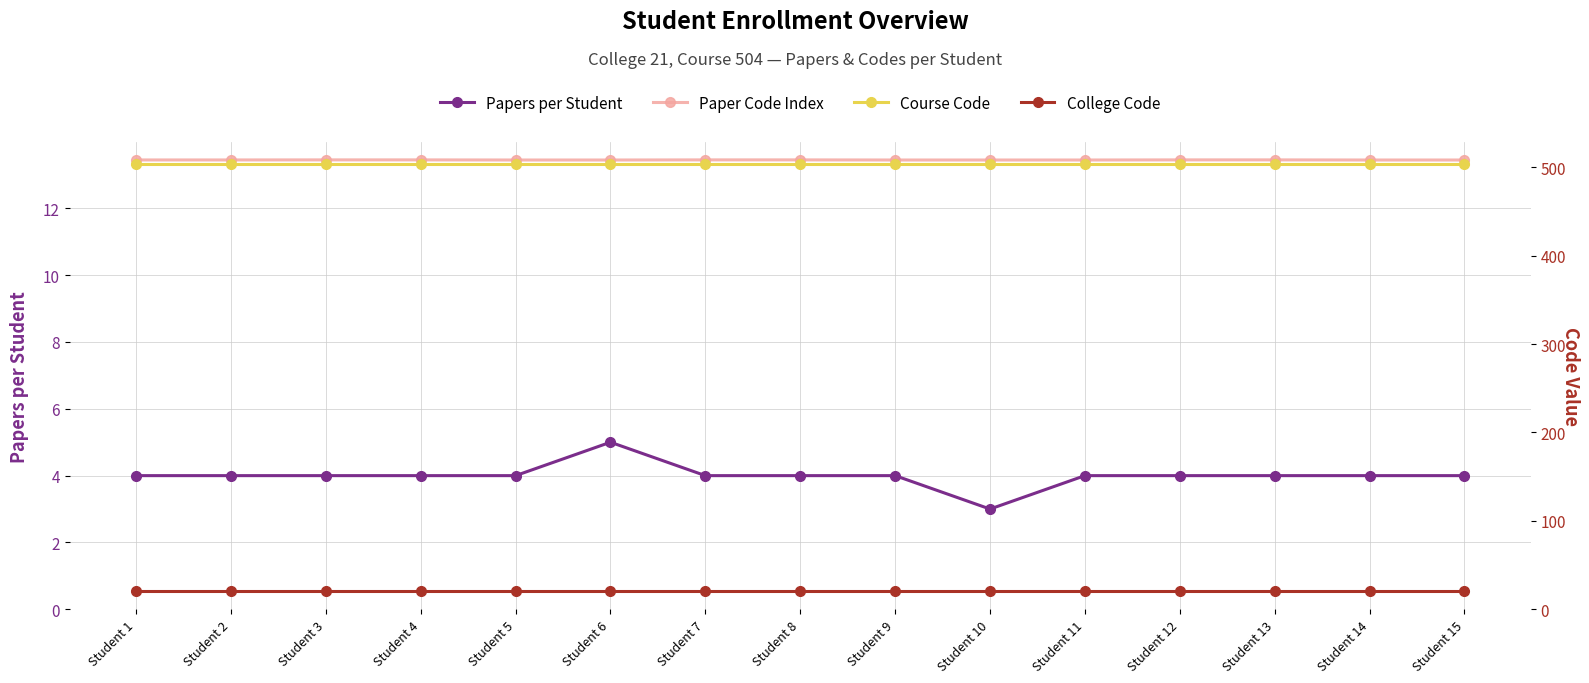

Reading left to right, transcribe all the data shown in this chart.

Papers per Student: Student 1=4.0	Student 2=4.0	Student 3=4.0	Student 4=4.0	Student 5=4.0	Student 6=5.0	Student 7=4.0	Student 8=4.0	Student 9=4.0	Student 10=3.0	Student 11=4.0	Student 12=4.0	Student 13=4.0	Student 14=4.0	Student 15=4.0
Paper Code Index: Student 1=13.4	Student 2=13.4	Student 3=13.5	Student 4=13.5	Student 5=13.4	Student 6=13.4	Student 7=13.5	Student 8=13.5	Student 9=13.4	Student 10=13.4	Student 11=13.4	Student 12=13.5	Student 13=13.5	Student 14=13.4	Student 15=13.4
Course Code: Student 1=504.0	Student 2=504.0	Student 3=504.0	Student 4=504.0	Student 5=504.0	Student 6=504.0	Student 7=504.0	Student 8=504.0	Student 9=504.0	Student 10=504.0	Student 11=504.0	Student 12=504.0	Student 13=504.0	Student 14=504.0	Student 15=504.0
College Code: Student 1=21.0	Student 2=21.0	Student 3=21.0	Student 4=21.0	Student 5=21.0	Student 6=21.0	Student 7=21.0	Student 8=21.0	Student 9=21.0	Student 10=21.0	Student 11=21.0	Student 12=21.0	Student 13=21.0	Student 14=21.0	Student 15=21.0